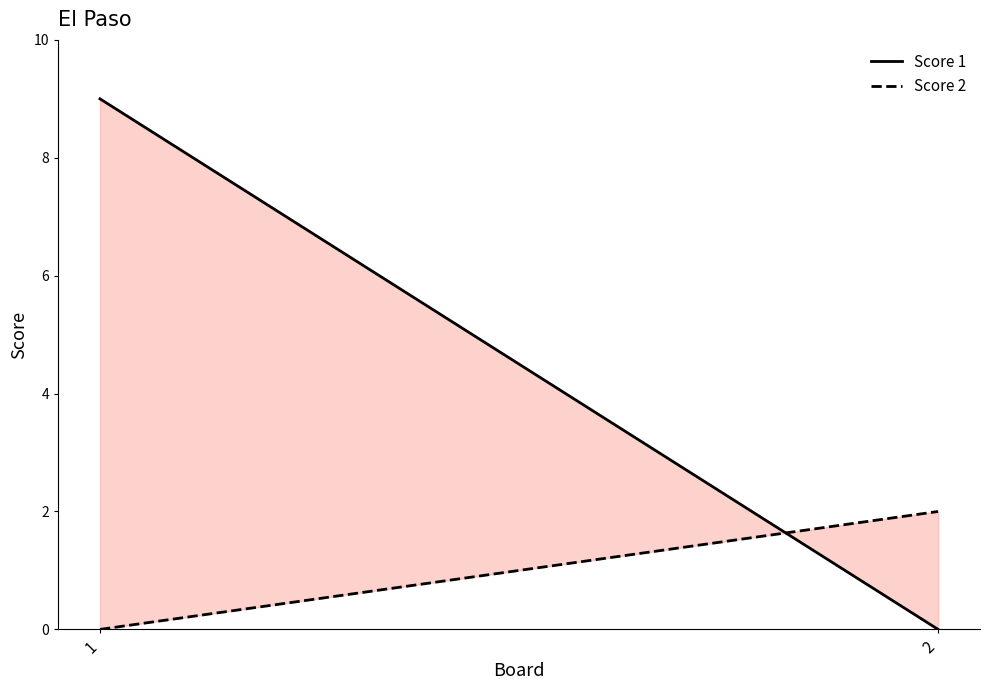

At which category is the sum across all series the highest?

1